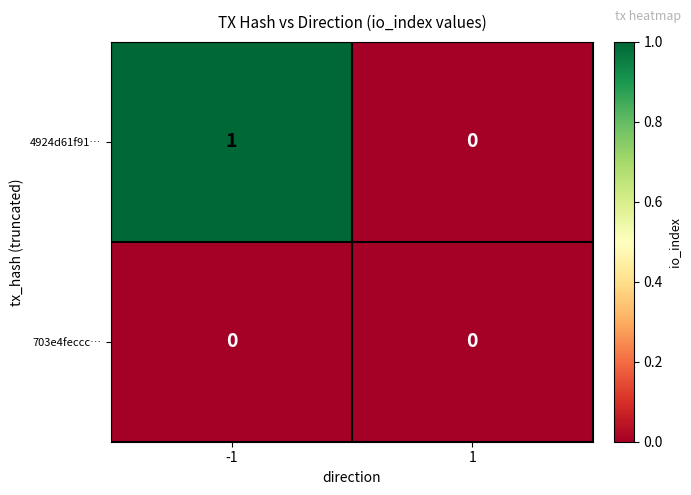

Reading left to right, list all the values displayed in this chart.

4924d61f91…: 1	0
703e4feccc…: 0	0